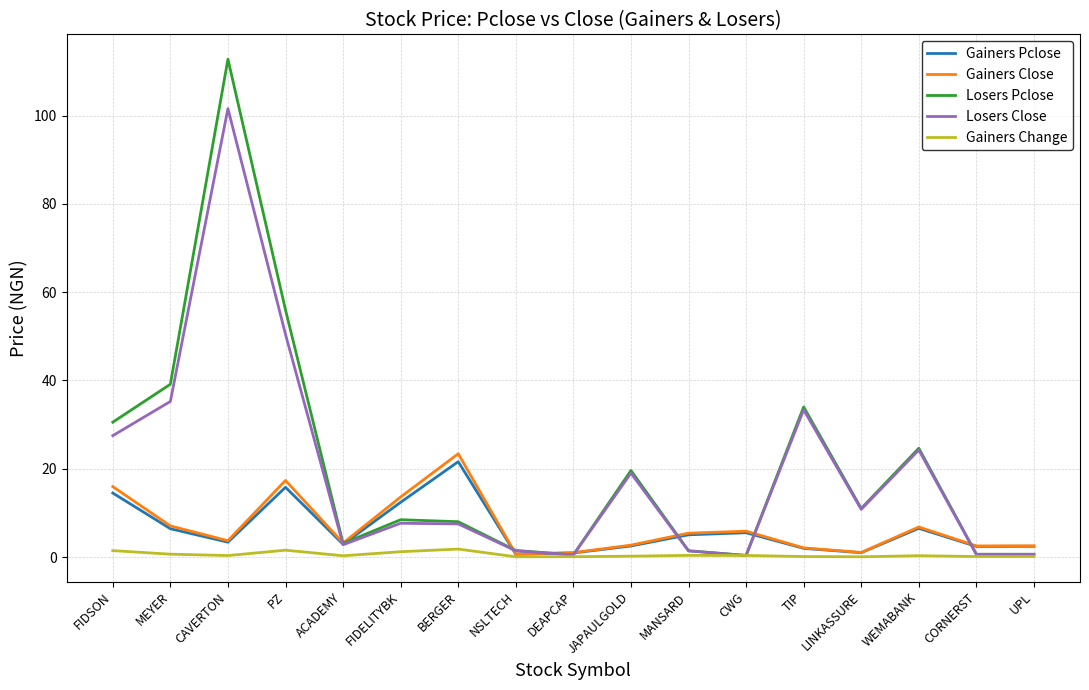

Between FIDSON and CWG, which series saw the biggest shift?

Losers Pclose